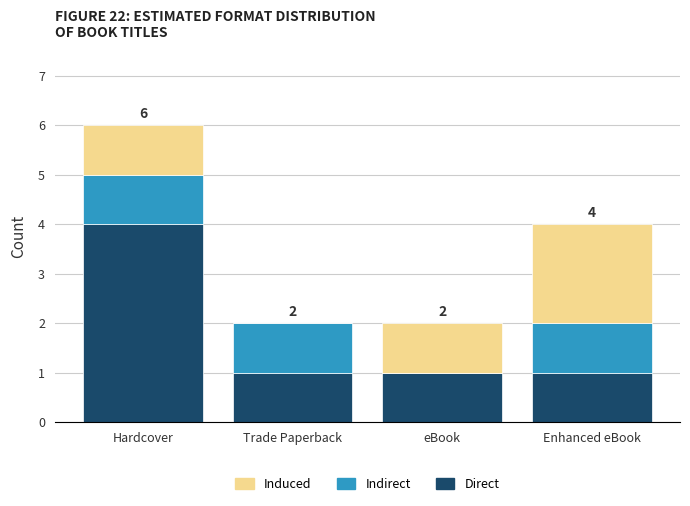

How many data points does each series have?

4